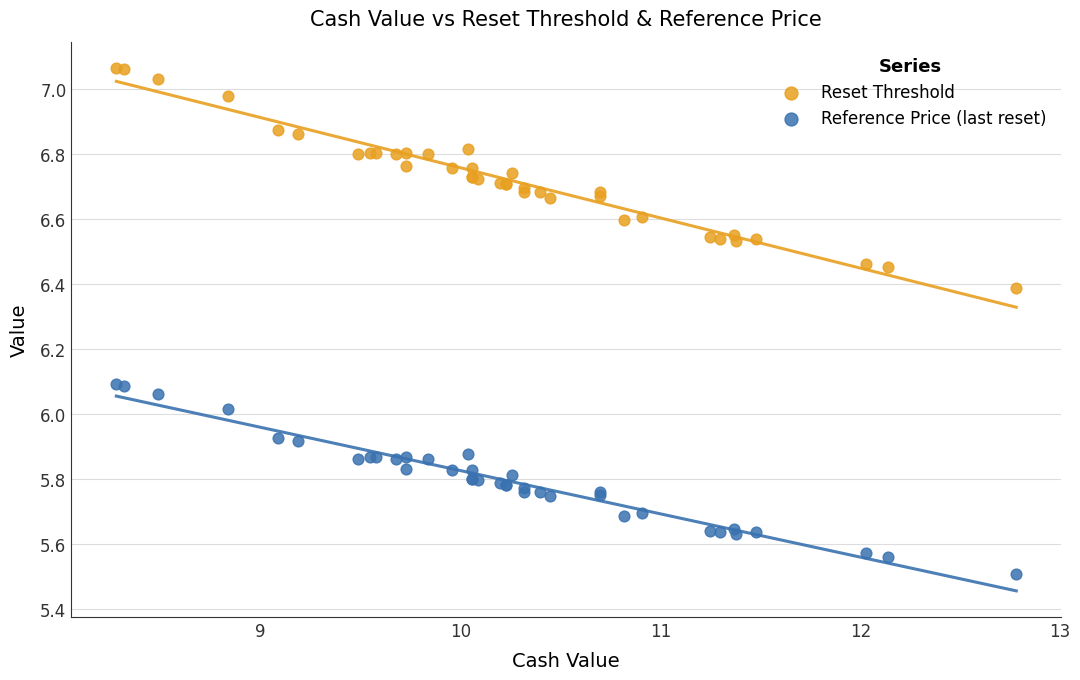

In the Reference Price (last reset) series, what Y value is closest to 5?

5.5